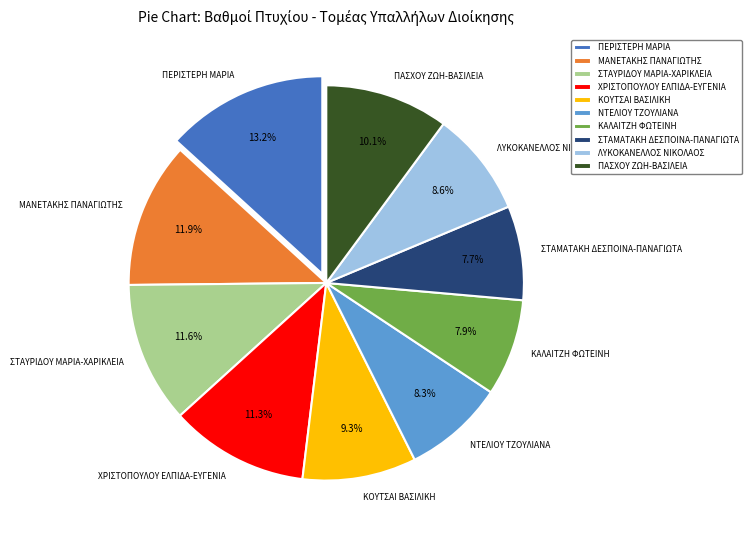

Does ΚΑΛΑΙΤΖΗ ΦΩΤΕΙΝΗ represent more than half of the total?

No